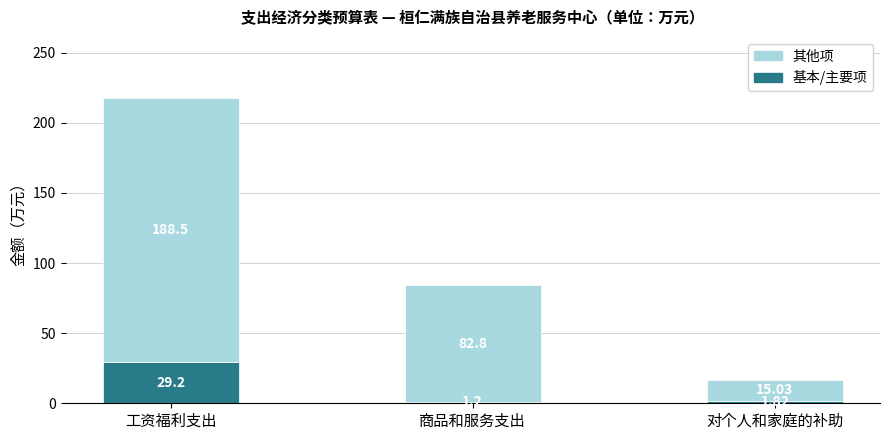

At which category is the sum across all series the highest?

工资福利支出